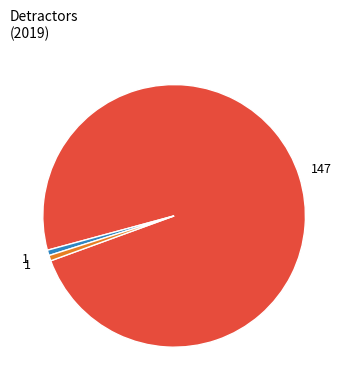

Is there any slice that represents more than half of the pie?

Yes